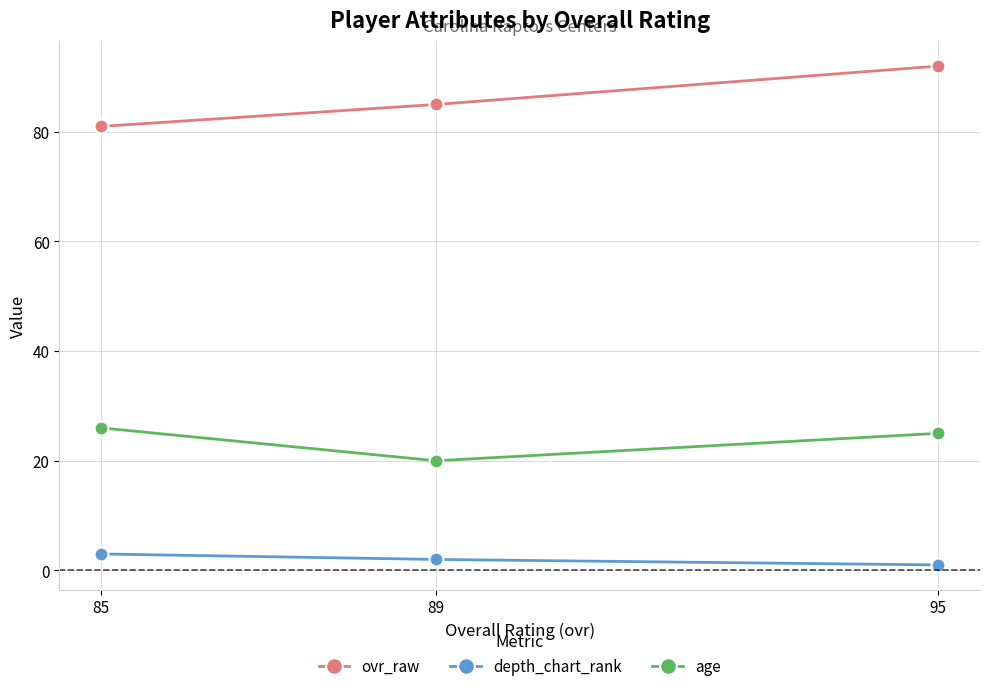

What is the value of the depth_chart_rank point at the 1st from the left?

3